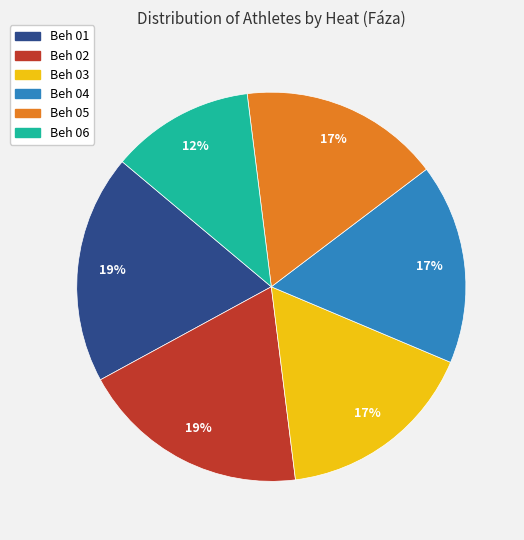

Is the sum of Beh 06 and Beh 04 greater than half?

No